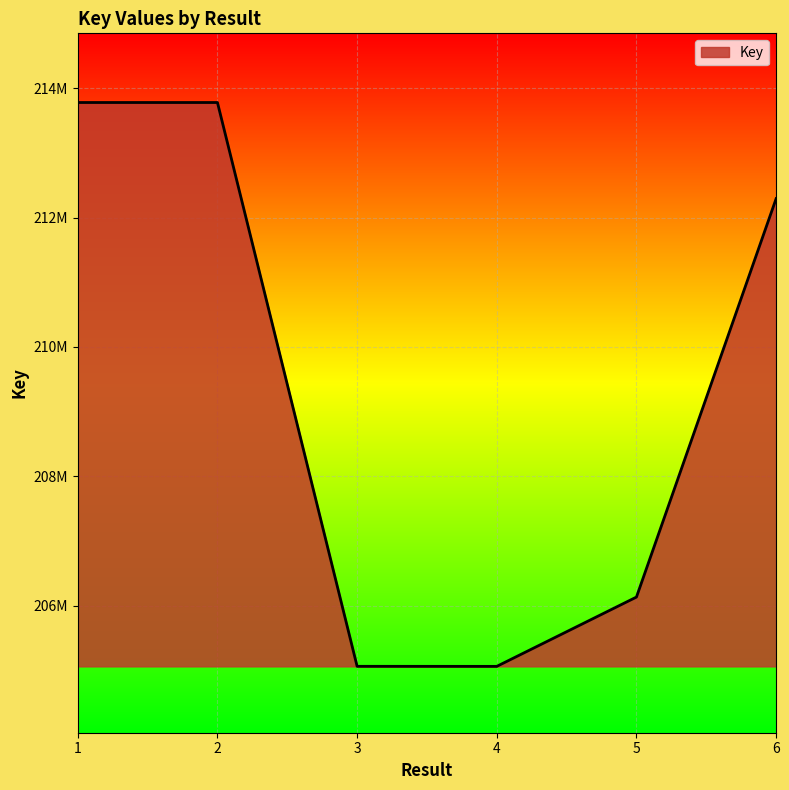

What is the value of the 3rd point from the left?

205065431